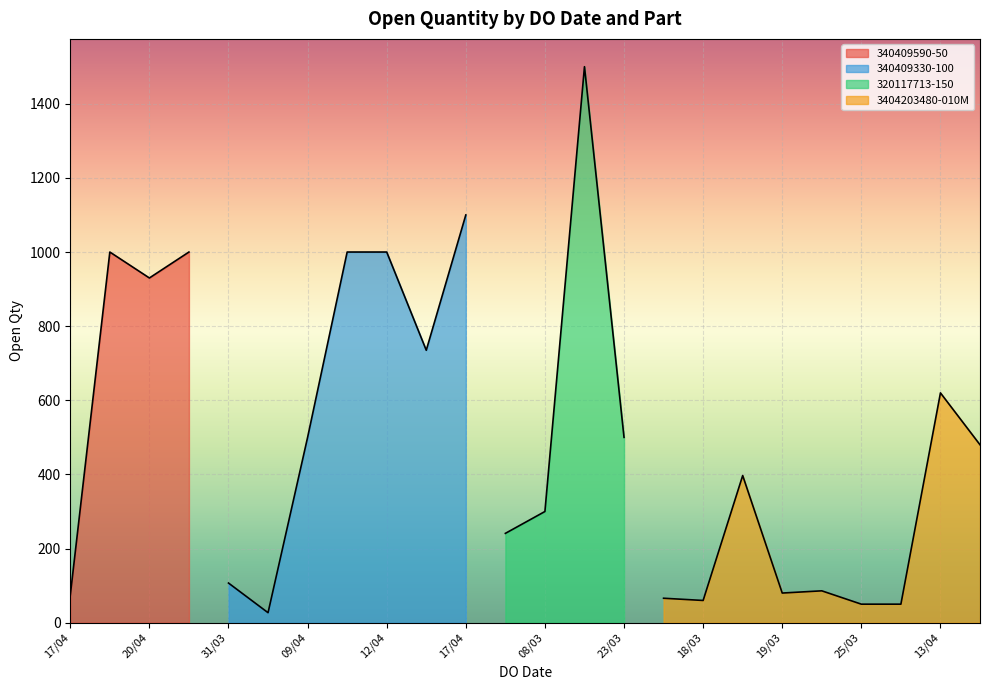

How many categories are shown in the chart?

25